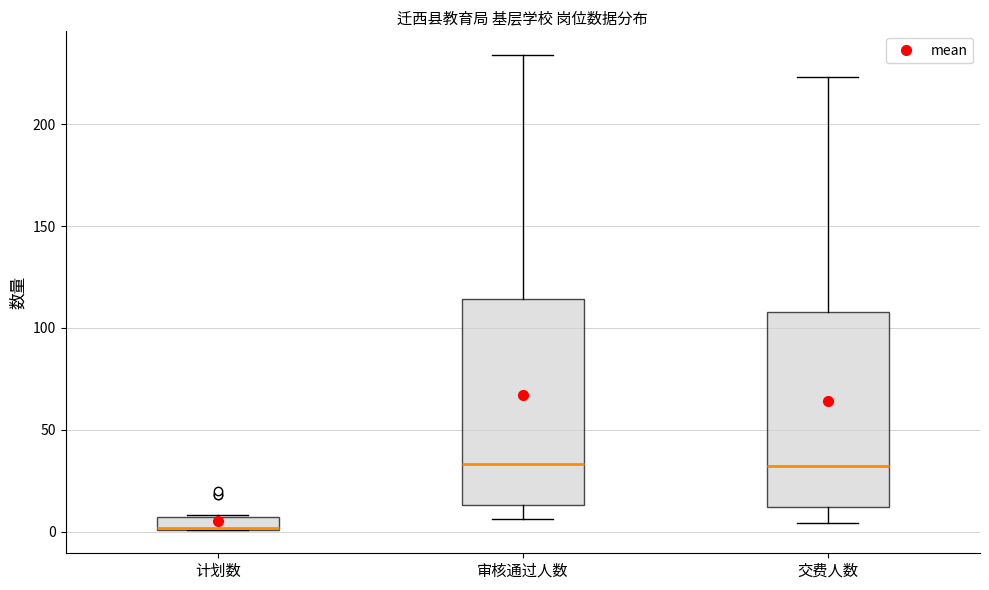

Where is the lower edge of the box for 计划数 on the y-axis? The values are not printed on the chart, so give them approximately, as read against the axis.

0